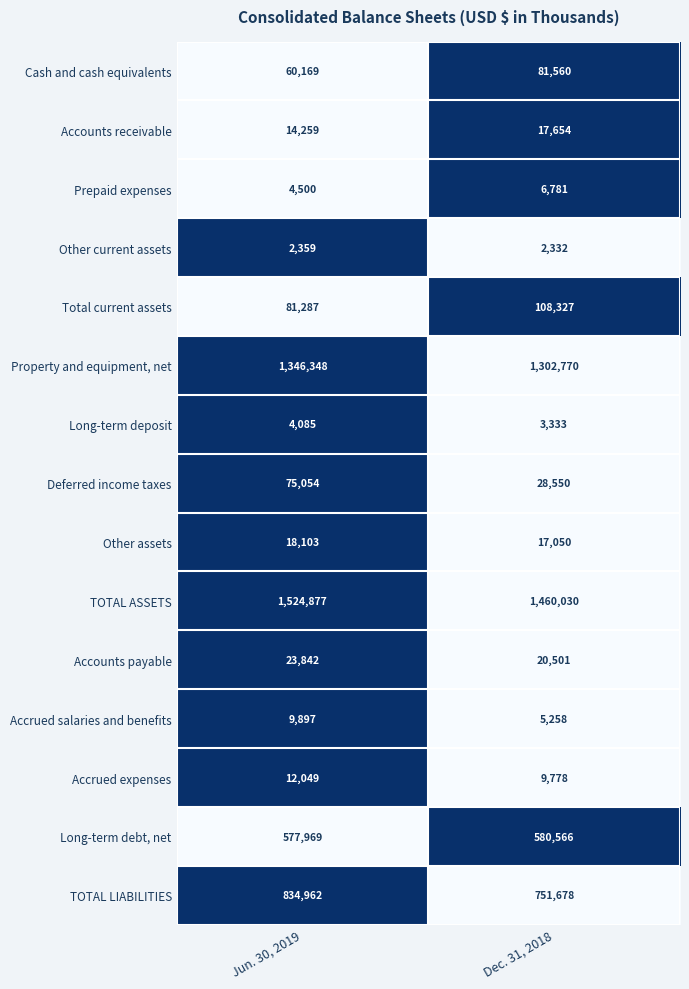

Which series has the largest total across all categories?

TOTAL ASSETS